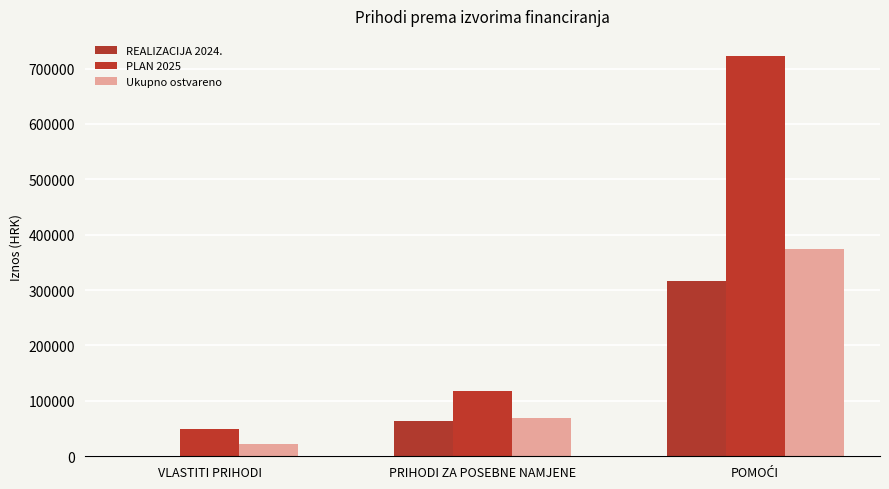

How many data points does each series have?

3